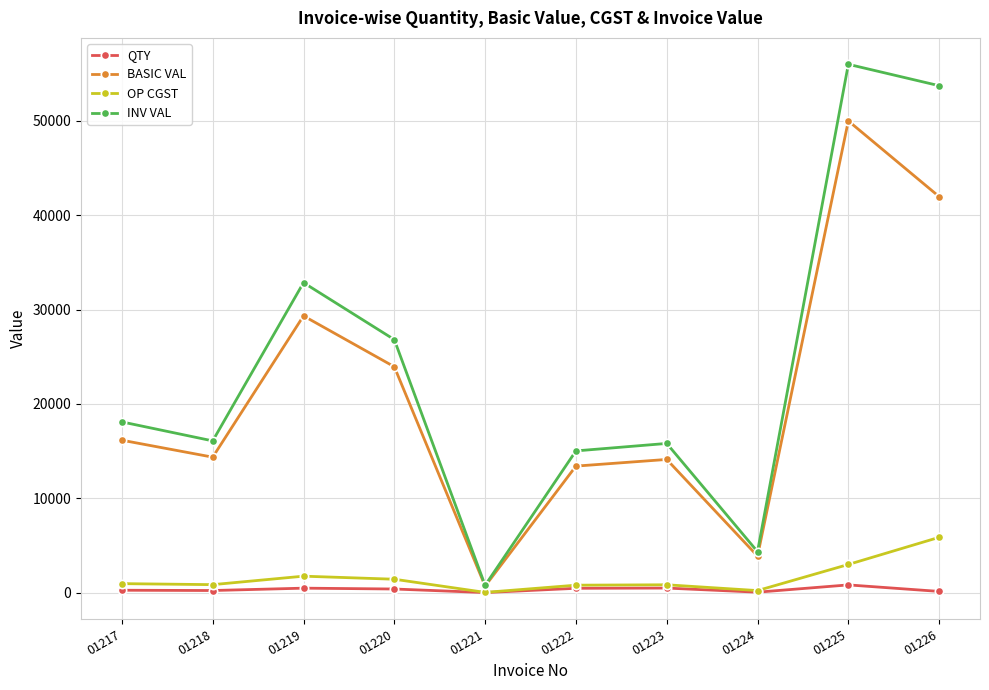

List the series in order of their peak value, lowest first.

QTY, OP CGST, BASIC VAL, INV VAL